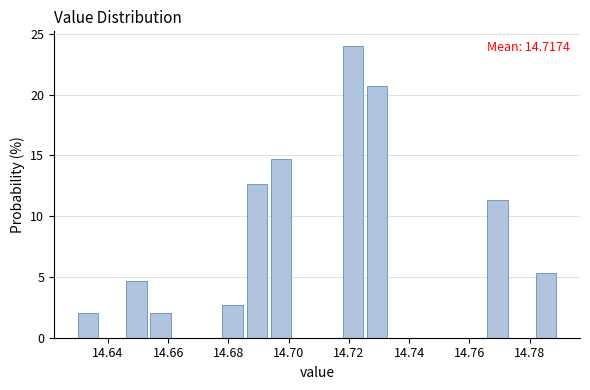

Which range on the x-axis has the tallest bar?

14.718 to 14.726